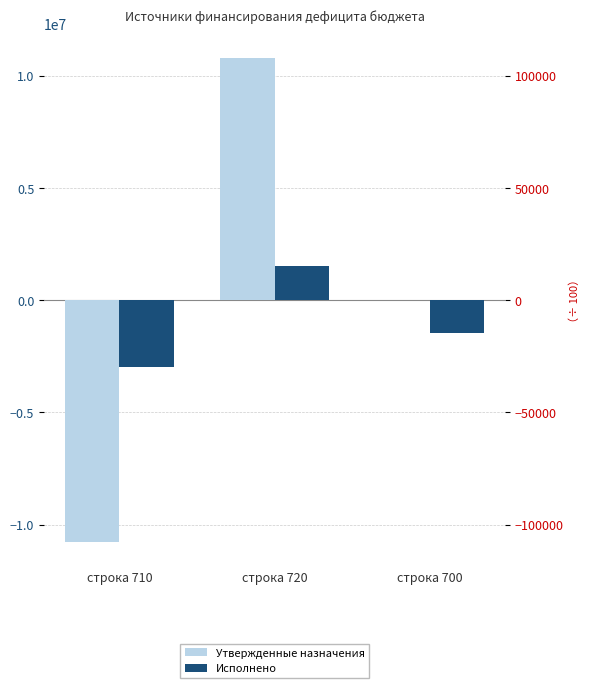

At which label does Утвержденные назначения reach its minimum?

строка 710